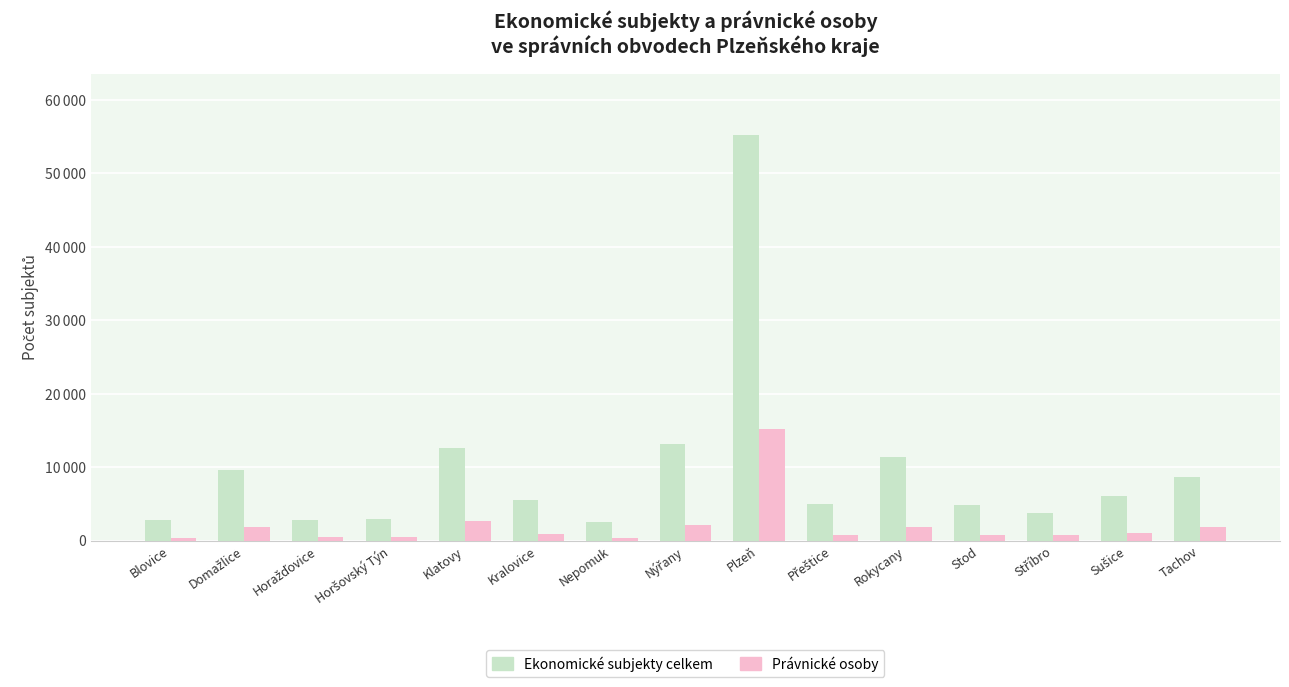

True or false: Ekonomické subjekty celkem has a value of 12348 at Tachov.

False